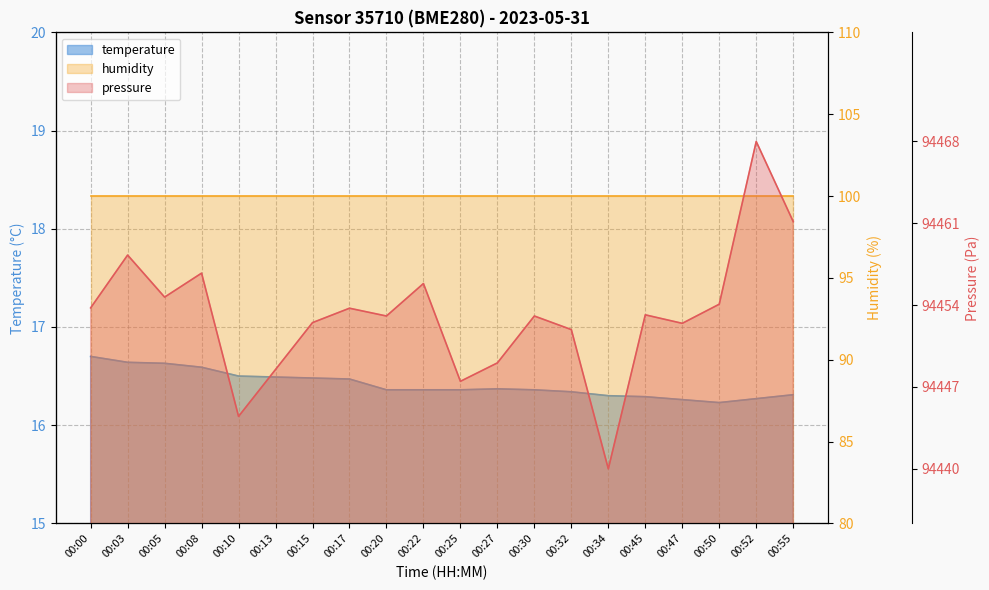

What is the difference between the second highest and minimum values in the temperature series?

0.4